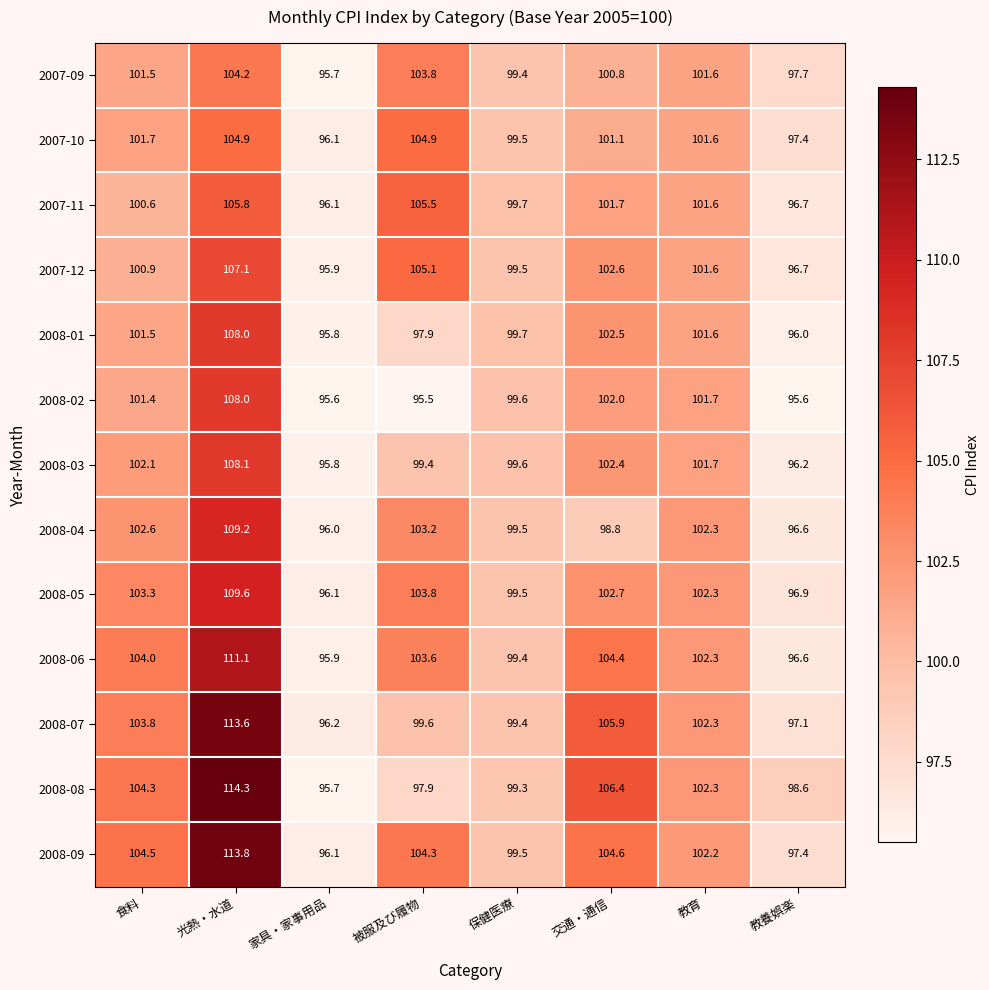

What is the total value across all series at 家具・家事用品?

1247.0